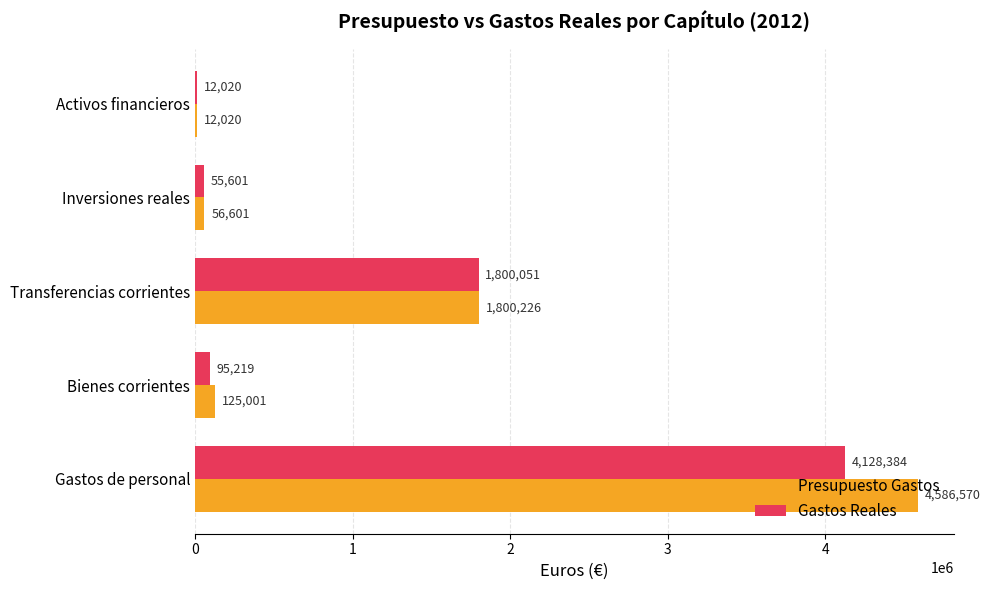

Where is Presupuesto Gastos nearest to the value 2299295?

Transferencias corrientes